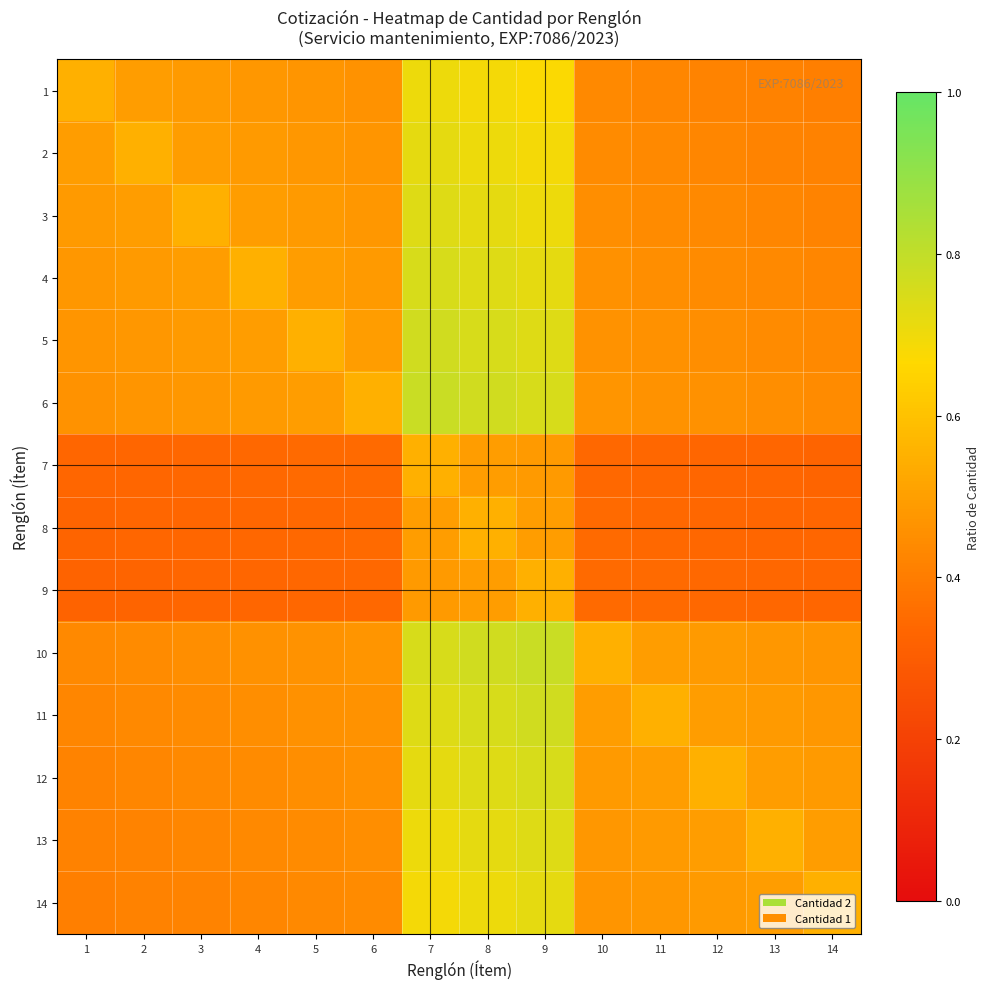

Reading left to right, extract all data points from this chart.

1: 1=0.6	2=0.5	3=0.5	4=0.5	5=0.5	6=0.5	7=0.7	8=0.7	9=0.7	10=0.4	11=0.4	12=0.4	13=0.4	14=0.4
2: 1=0.5	2=0.6	3=0.5	4=0.5	5=0.5	6=0.5	7=0.7	8=0.7	9=0.7	10=0.4	11=0.4	12=0.4	13=0.4	14=0.4
3: 1=0.5	2=0.5	3=0.6	4=0.5	5=0.5	6=0.5	7=0.7	8=0.7	9=0.7	10=0.5	11=0.4	12=0.4	13=0.4	14=0.4
4: 1=0.5	2=0.5	3=0.5	4=0.6	5=0.5	6=0.5	7=0.8	8=0.7	9=0.7	10=0.5	11=0.5	12=0.4	13=0.4	14=0.4
5: 1=0.5	2=0.5	3=0.5	4=0.5	5=0.6	6=0.5	7=0.8	8=0.8	9=0.7	10=0.5	11=0.5	12=0.5	13=0.4	14=0.4
6: 1=0.5	2=0.5	3=0.5	4=0.5	5=0.5	6=0.6	7=0.8	8=0.8	9=0.8	10=0.5	11=0.5	12=0.5	13=0.5	14=0.4
7: 1=0.3	2=0.3	3=0.3	4=0.3	5=0.3	6=0.3	7=0.6	8=0.5	9=0.5	10=0.3	11=0.3	12=0.3	13=0.3	14=0.3
8: 1=0.3	2=0.3	3=0.3	4=0.3	5=0.3	6=0.3	7=0.5	8=0.6	9=0.5	10=0.3	11=0.3	12=0.3	13=0.3	14=0.3
9: 1=0.3	2=0.3	3=0.3	4=0.3	5=0.3	6=0.3	7=0.5	8=0.5	9=0.6	10=0.3	11=0.3	12=0.3	13=0.3	14=0.3
10: 1=0.4	2=0.4	3=0.5	4=0.5	5=0.5	6=0.5	7=0.8	8=0.8	9=0.8	10=0.6	11=0.5	12=0.5	13=0.5	14=0.5
11: 1=0.4	2=0.4	3=0.4	4=0.5	5=0.5	6=0.5	7=0.7	8=0.8	9=0.8	10=0.5	11=0.6	12=0.5	13=0.5	14=0.5
12: 1=0.4	2=0.4	3=0.4	4=0.4	5=0.5	6=0.5	7=0.7	8=0.7	9=0.8	10=0.5	11=0.5	12=0.6	13=0.5	14=0.5
13: 1=0.4	2=0.4	3=0.4	4=0.4	5=0.4	6=0.5	7=0.7	8=0.7	9=0.7	10=0.5	11=0.5	12=0.5	13=0.6	14=0.5
14: 1=0.4	2=0.4	3=0.4	4=0.4	5=0.4	6=0.4	7=0.7	8=0.7	9=0.7	10=0.5	11=0.5	12=0.5	13=0.5	14=0.6